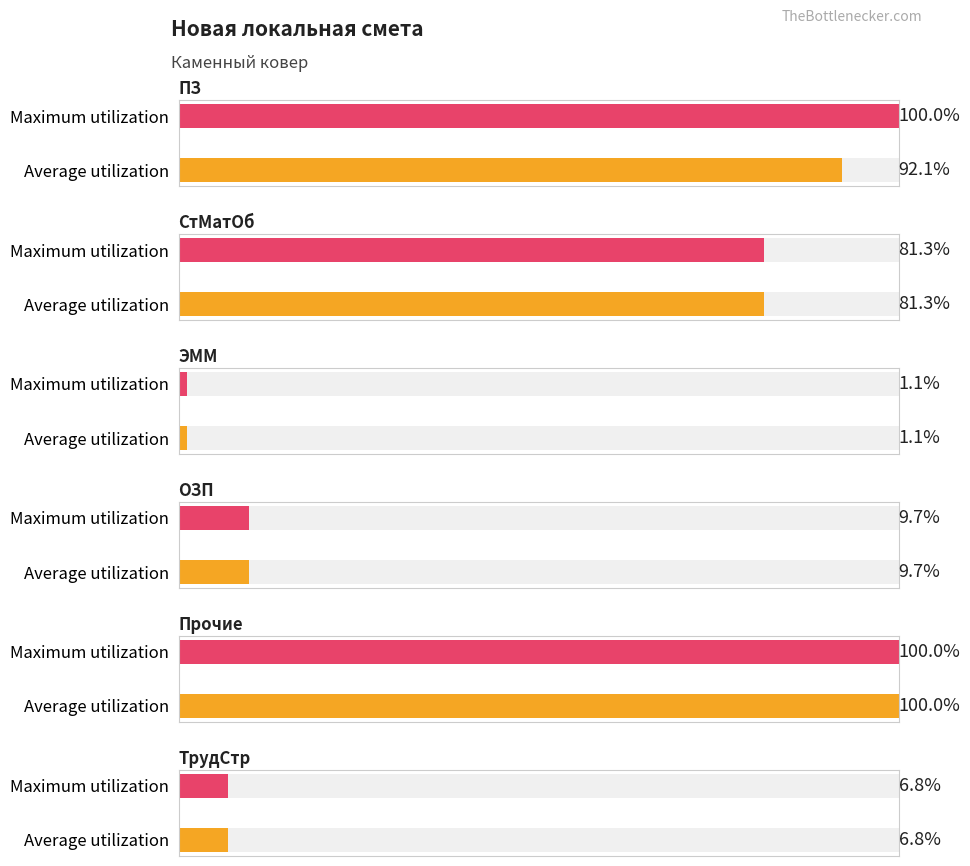

What is the label of the 1st bar from the left?

ПЗ